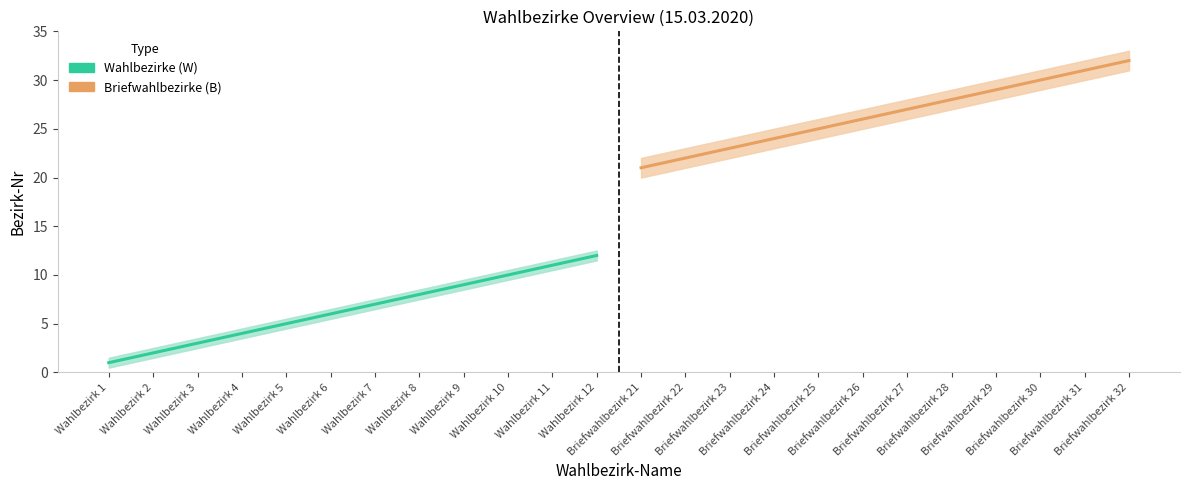

Which series changed the most between Wahlbezirk 4 and Wahlbezirk 10?

Wahlbezirke (W)